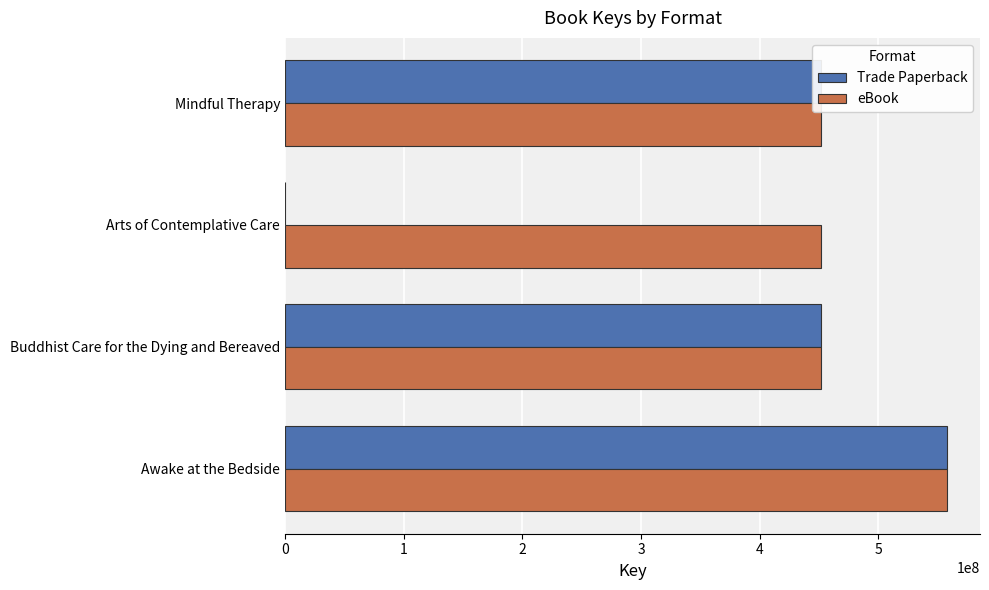

How many categories are shown in the chart?

4